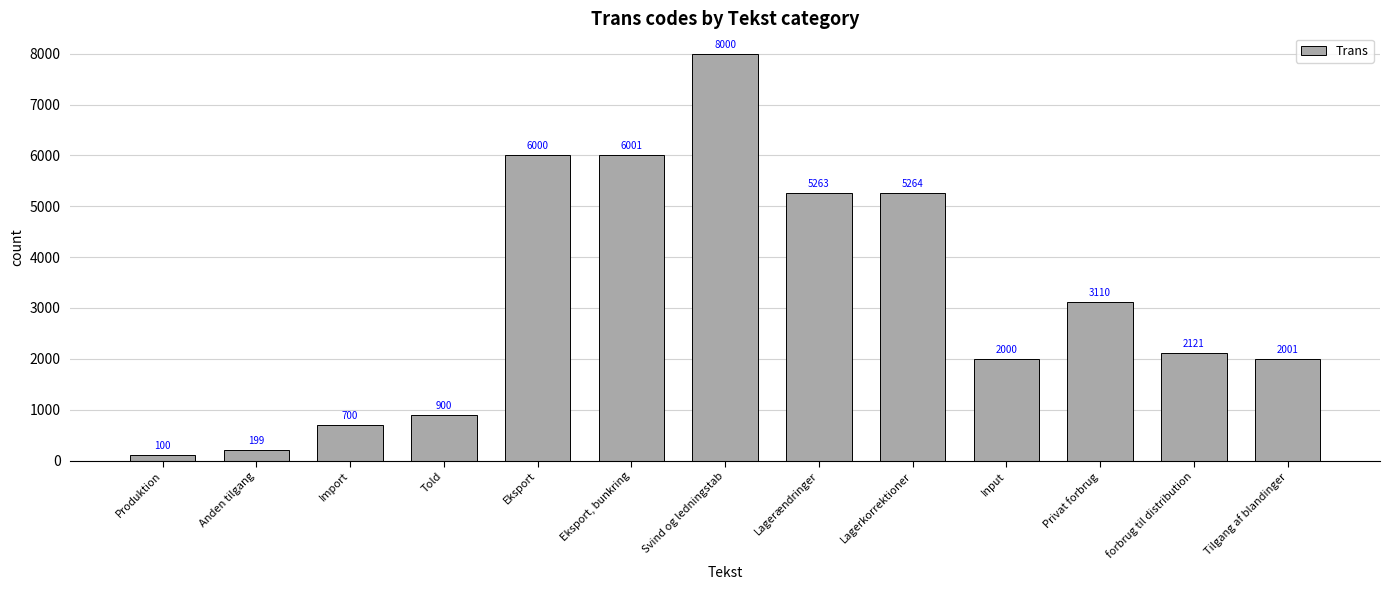

True or false: the data shows 6000 at Eksport.

True